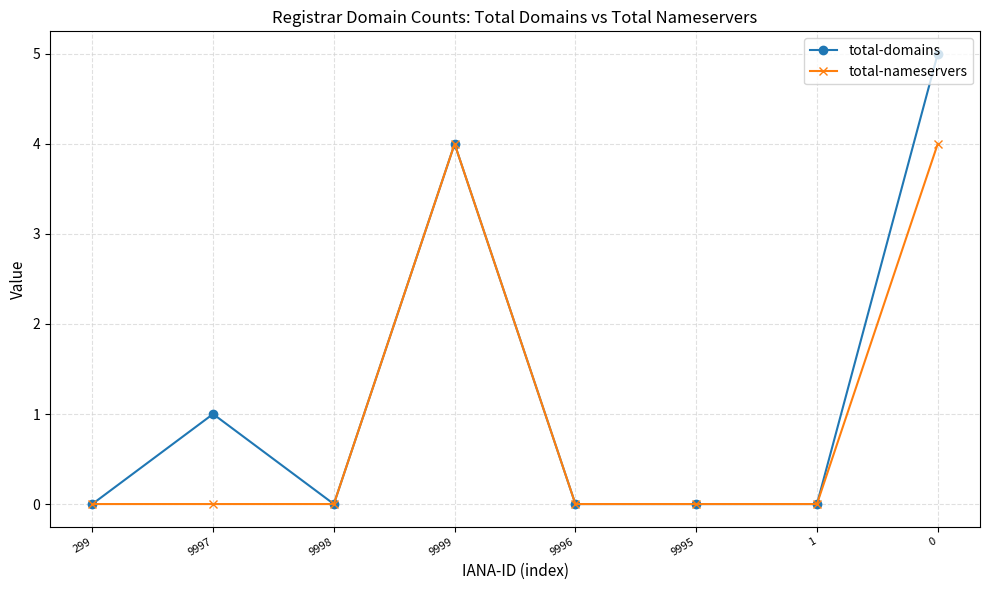

At 0, list the series in order from largest to smallest.

total-domains, total-nameservers